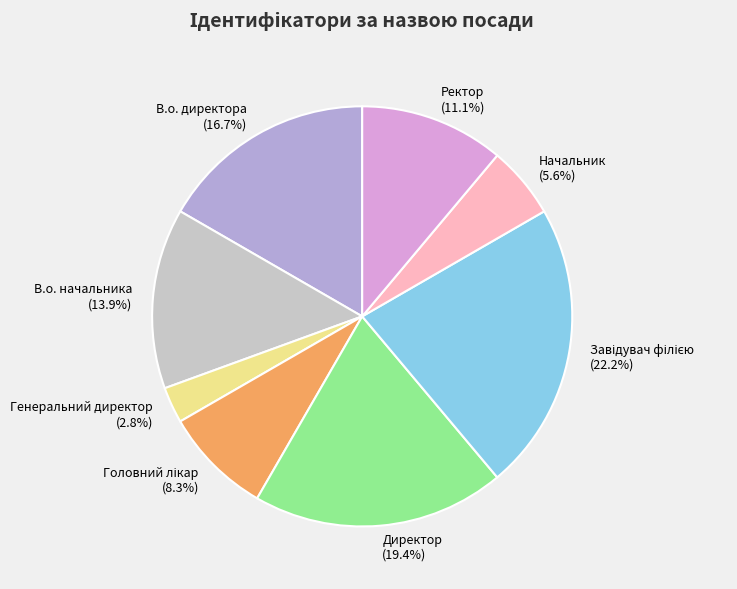

What is the ratio of the value at Директор (19.4%) to the value at В.о. директора (16.7%)?

1.2